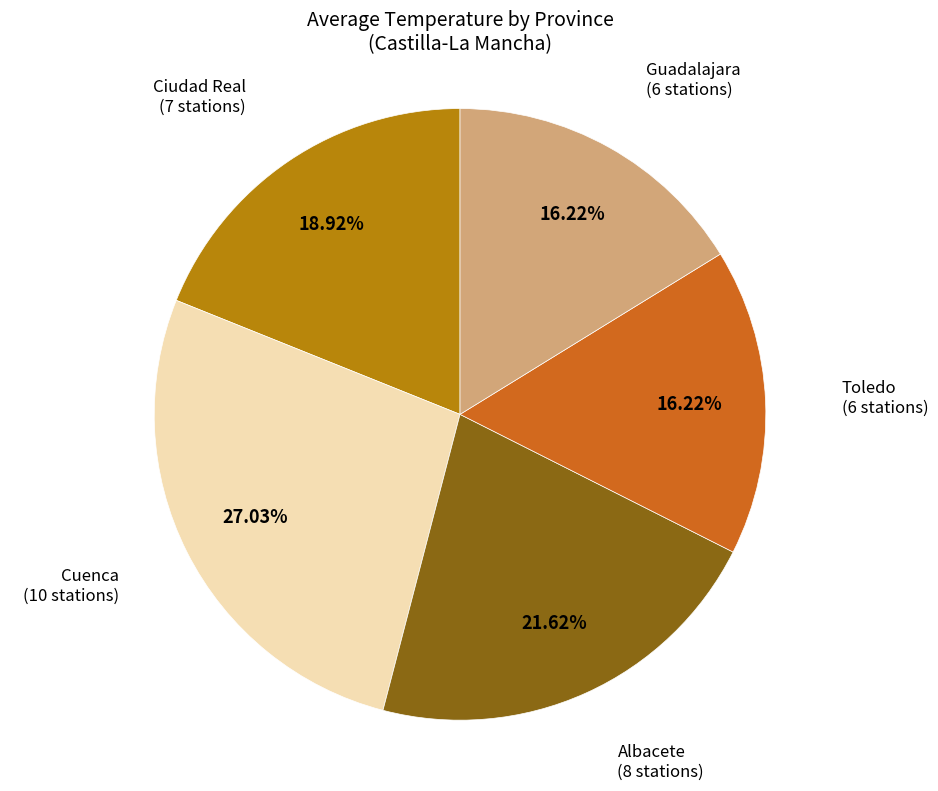

Is there any slice that represents more than half of the pie?

No